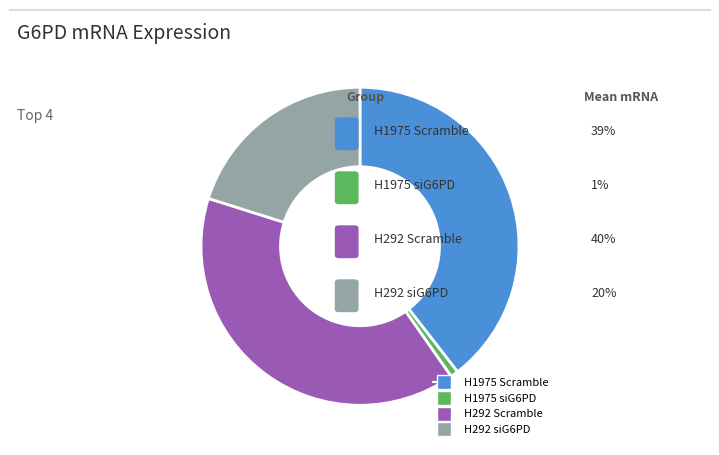

Which slice is the smallest?

H1975 siG6PD